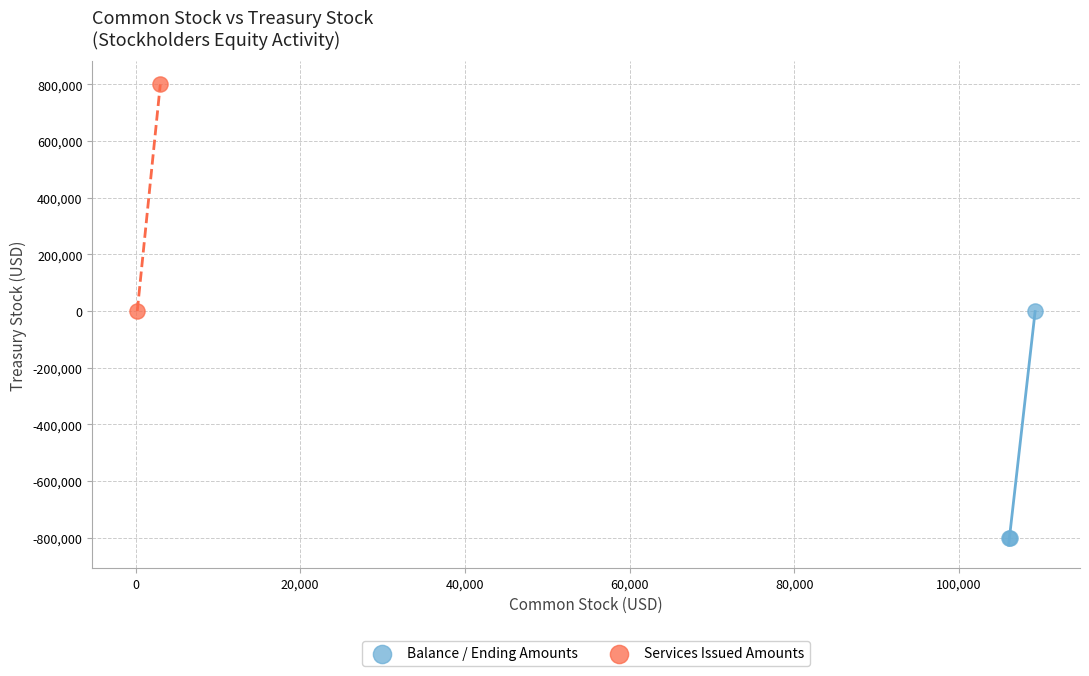

What are all the series names shown in the legend?

Balance / Ending Amounts, Services Issued Amounts